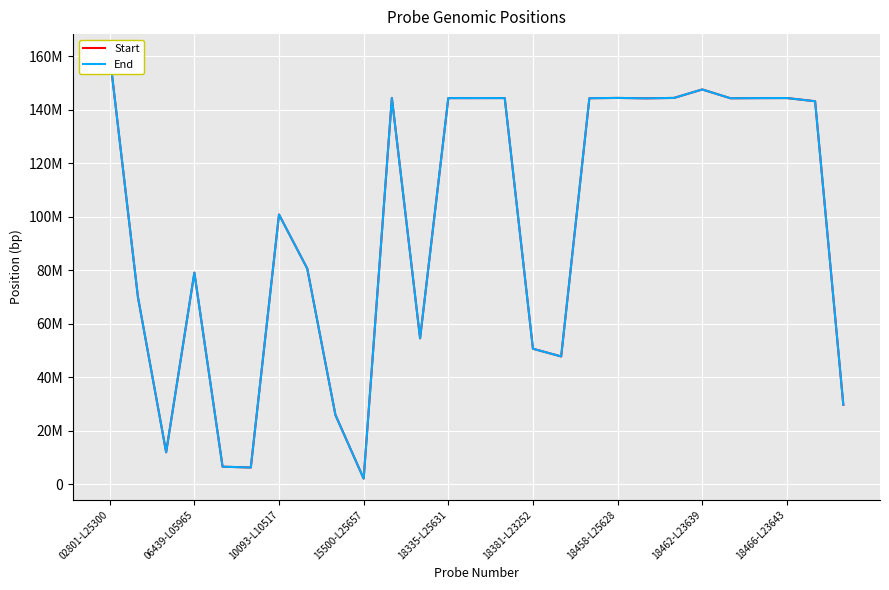

Where does the Start series first go above 143137642?

02801-L25300